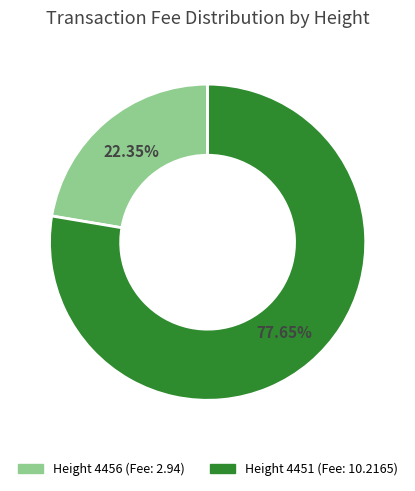

To the nearest percent, what is the difference between the largest and smallest slice percentages?

55%